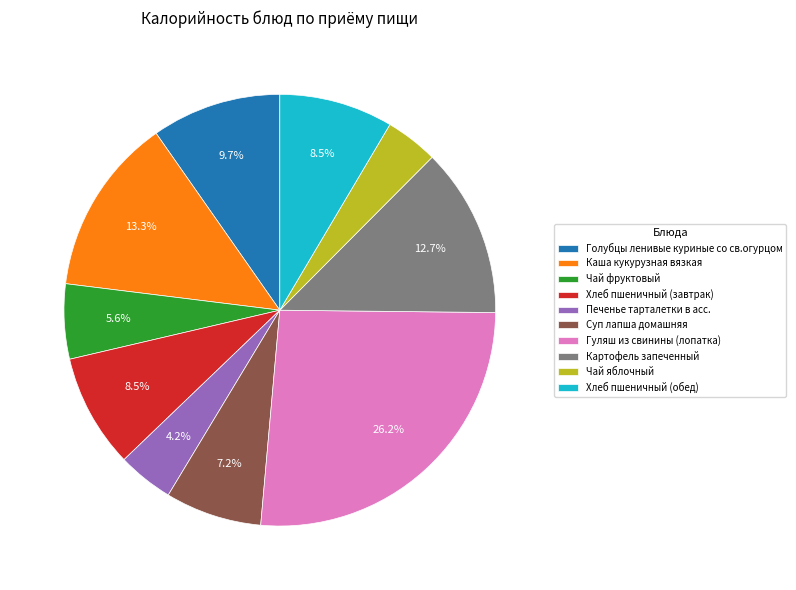

Approximately how many times larger is the value at Чай фруктовый compared to Печенье тарталетки в асс.?

1.3